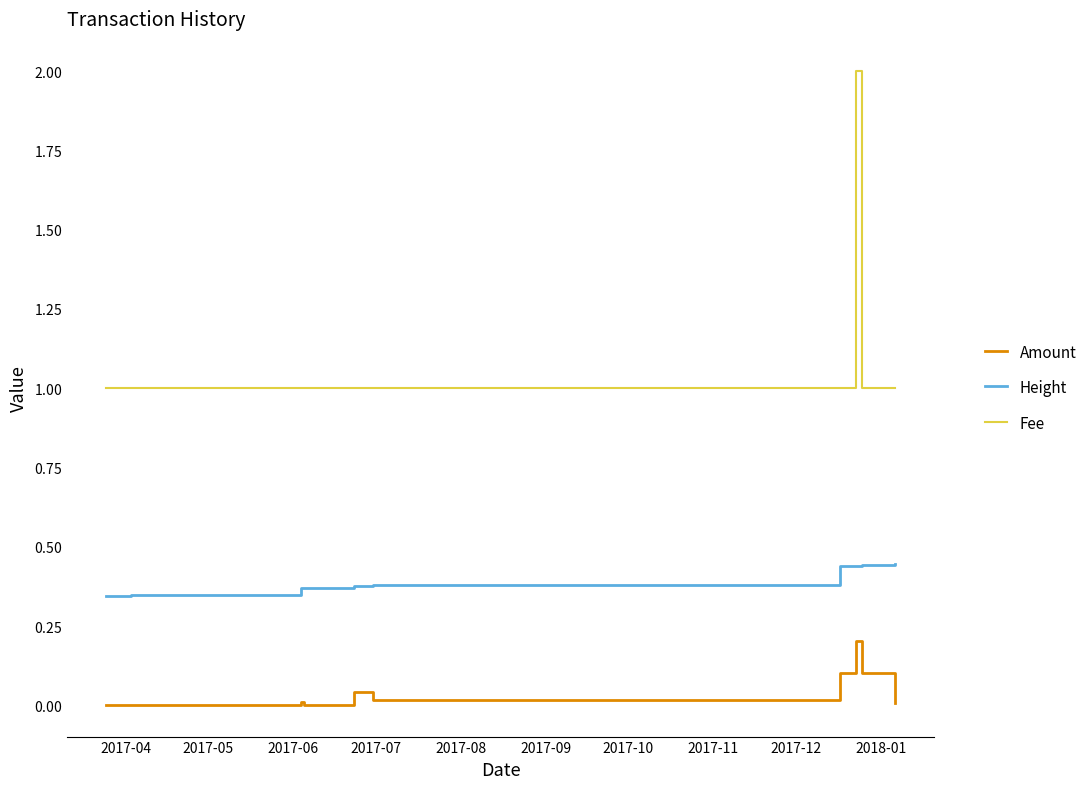

Rank the series by their average value, from highest to lowest.

Fee, Height, Amount